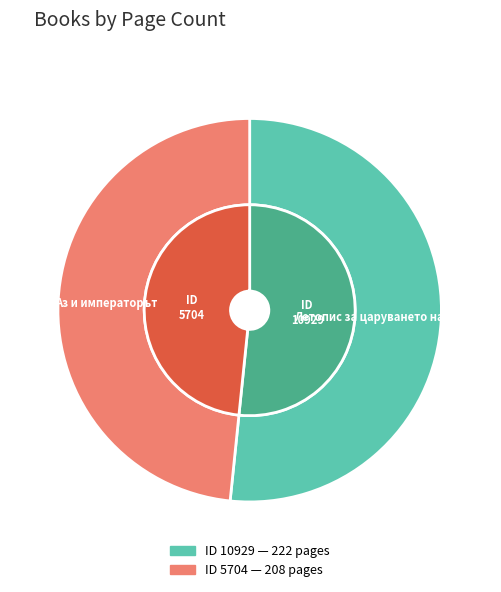

To the nearest percent, what is the difference between the largest and smallest slice percentages?

3%